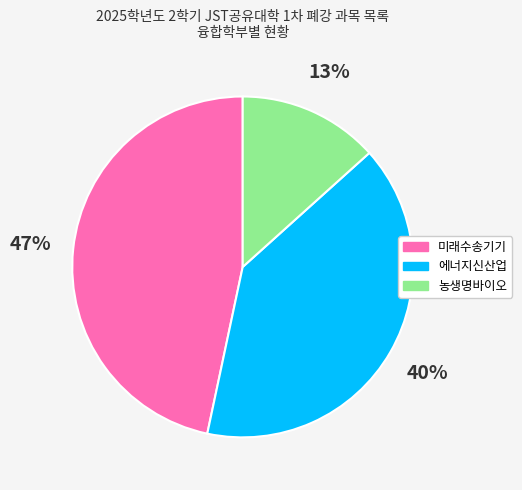

How many slices are in this pie chart?

3